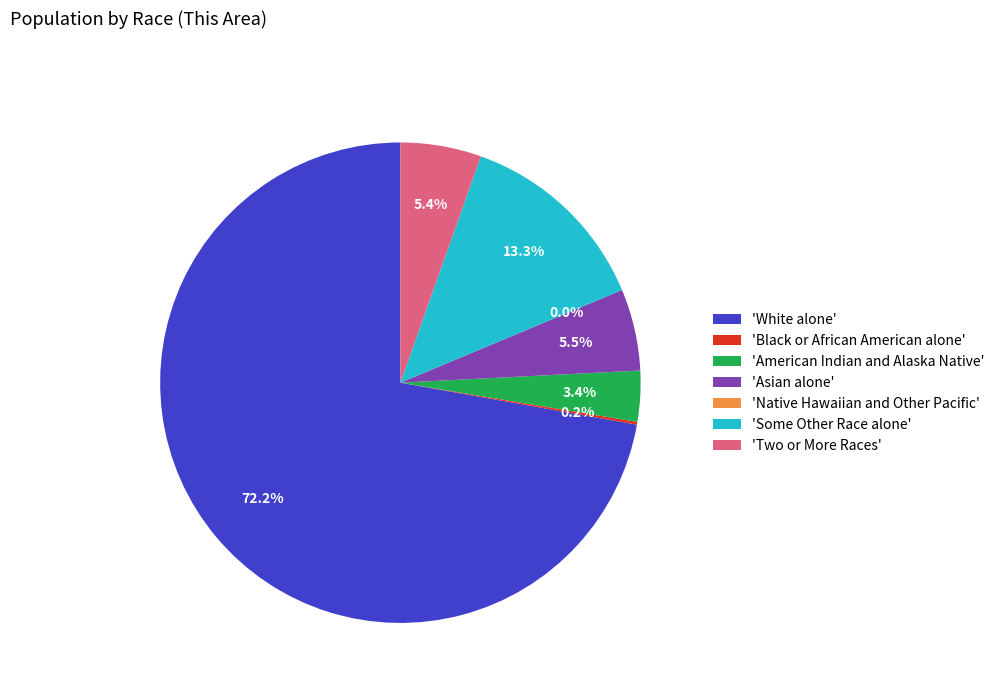

What is the change in value from Asian alone to Native Hawaiian and Other Pacific?

-90